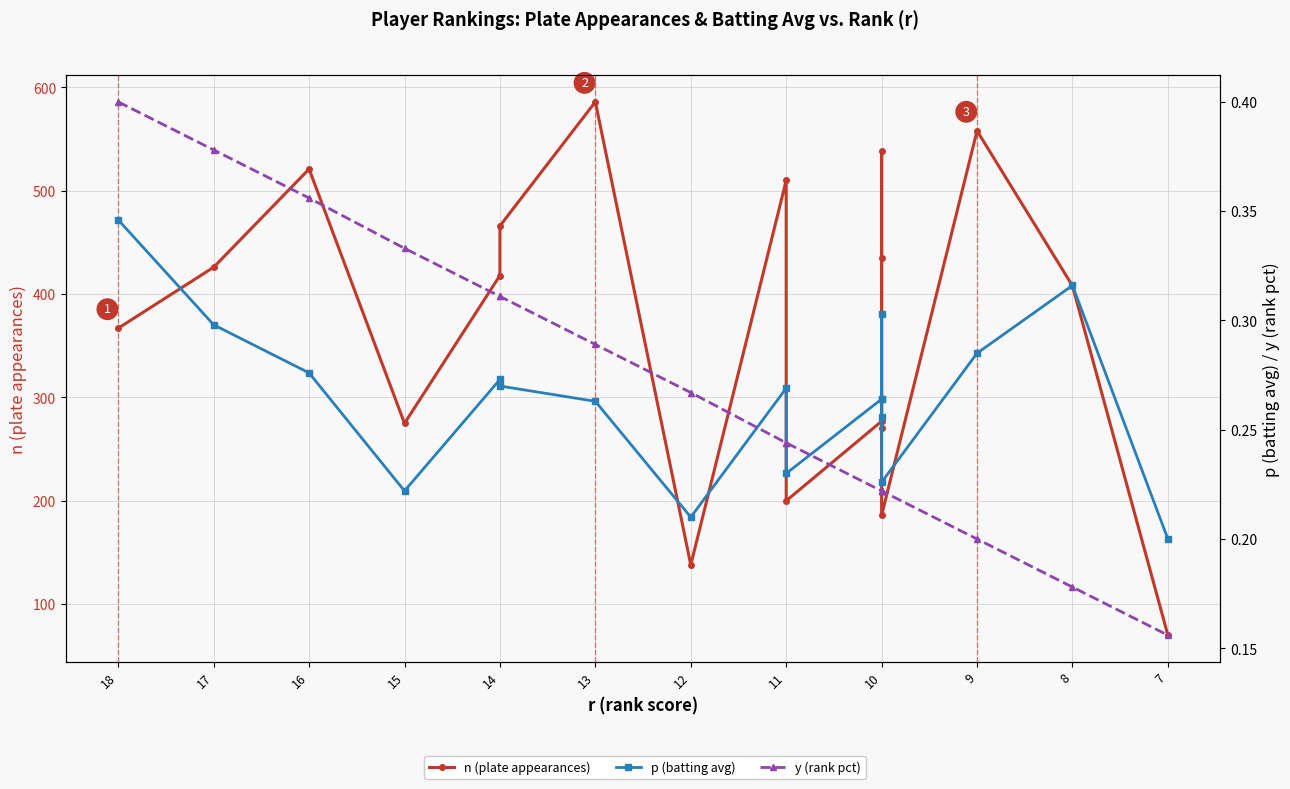

At which category is the sum across all series the highest?

13